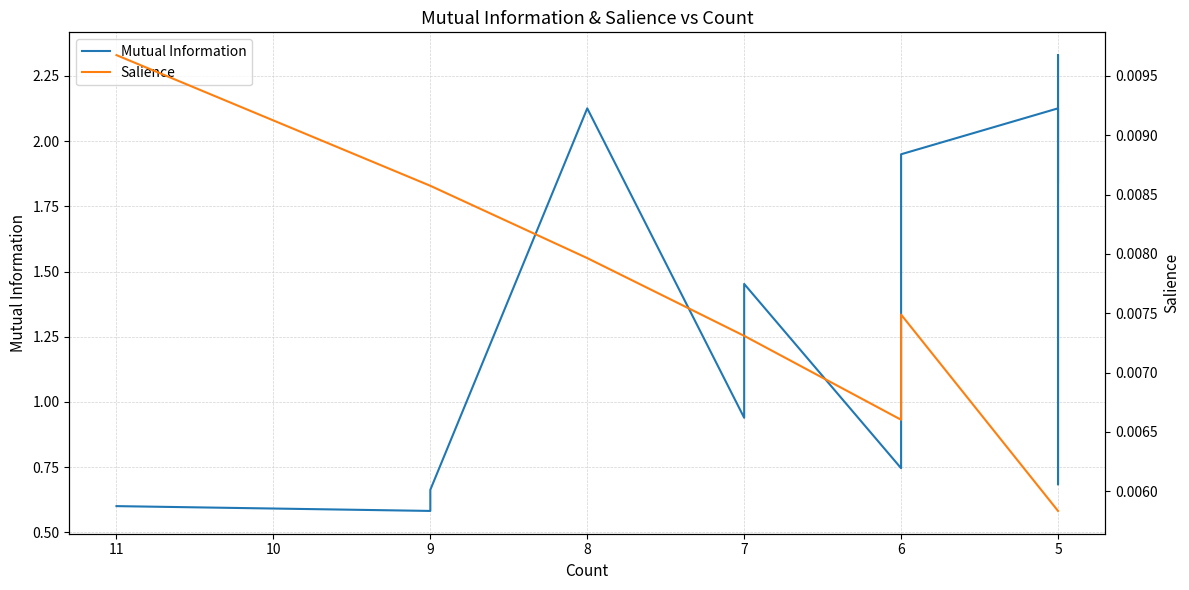

Between 5 and 9, which series saw the biggest shift?

Mutual Information